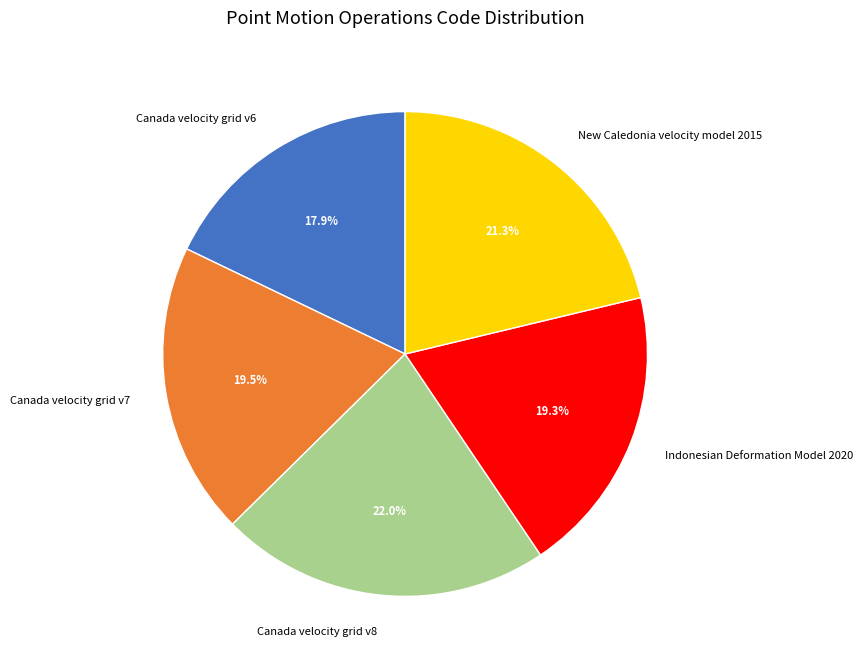

How many segments does this pie chart have?

5